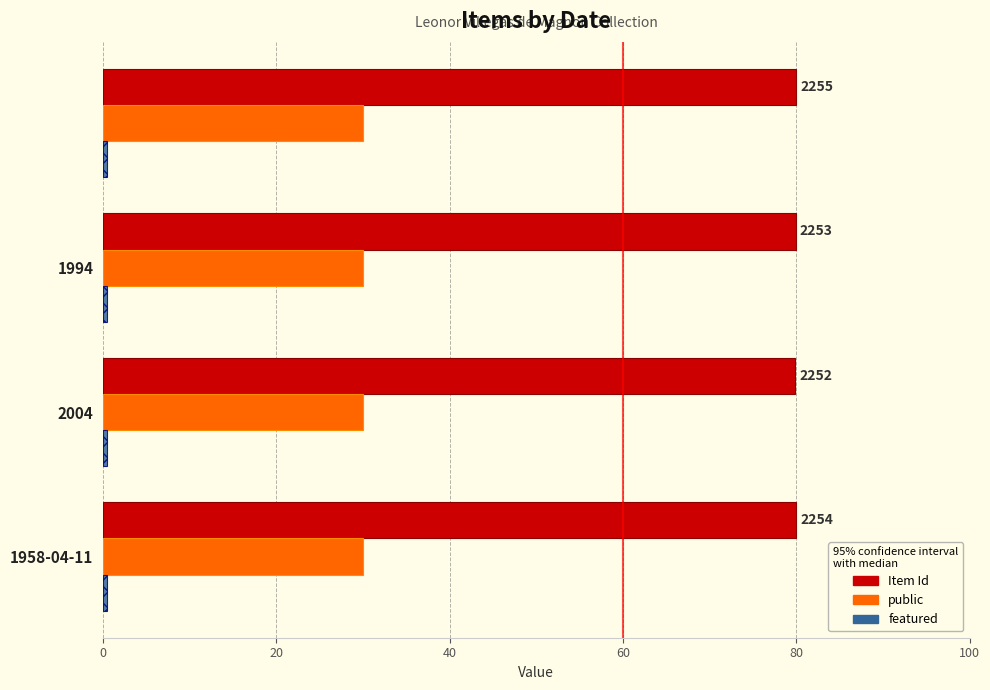

Which series has the largest range (max minus min)?

Item Id